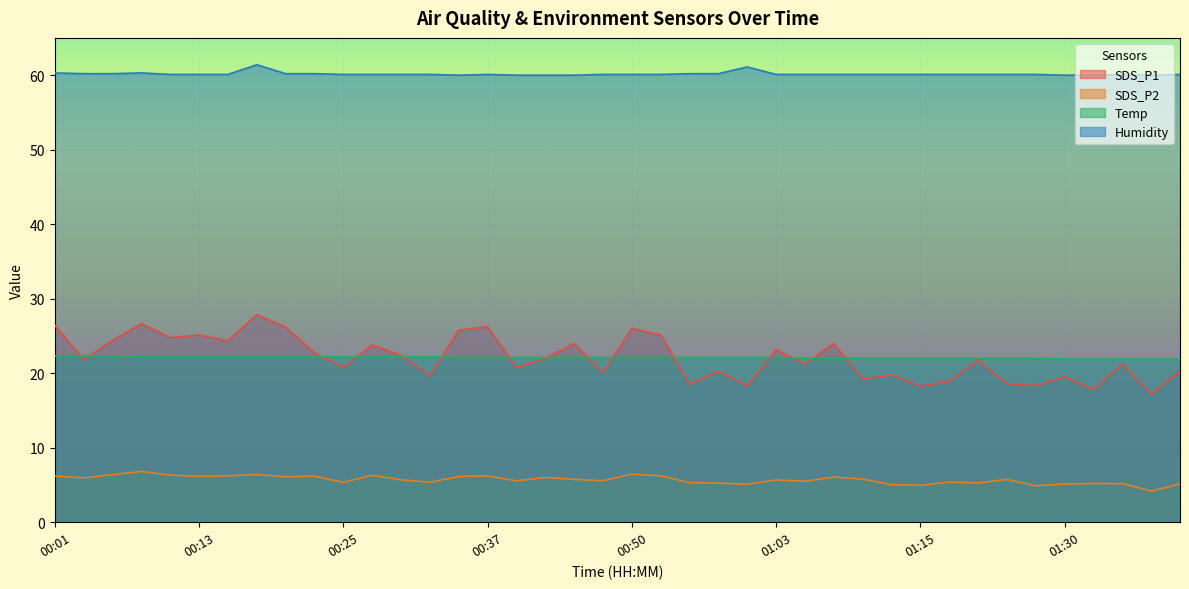

At which label does SDS_P1 first exceed 21?

00:01